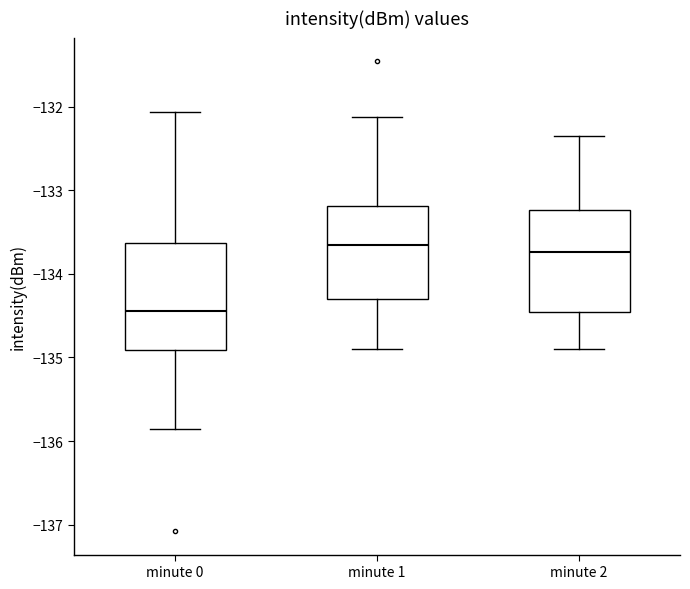

Reading left to right, transcribe this box plot: for each box, give where its median line is, the range the box spans, and where its two whiskers end, as read against the y-axis. The values are not printed on the chart, so give them approximately, as read against the axis.

minute 0: median -134.4, box -134.9 to -133.6, whiskers -135.9 to -132.1
minute 1: median -133.7, box -134.3 to -133.2, whiskers -134.9 to -132.1
minute 2: median -133.7, box -134.5 to -133.2, whiskers -134.9 to -132.3